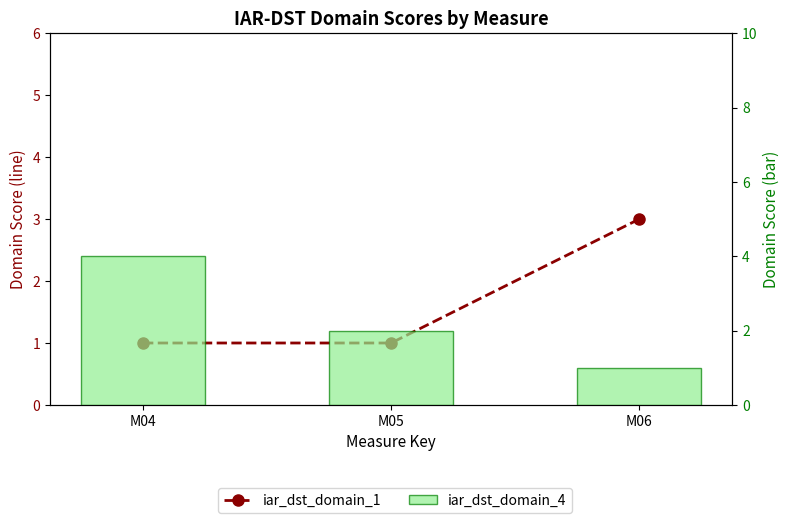

The value of iar_dst_domain_4 at M06 is 2. True or false?

False